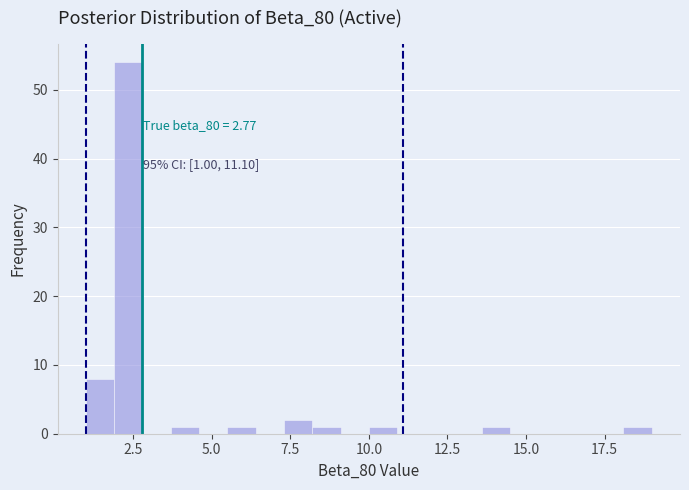

Read against the x-axis, roughly where is the centre of the tallest bar?

2.5